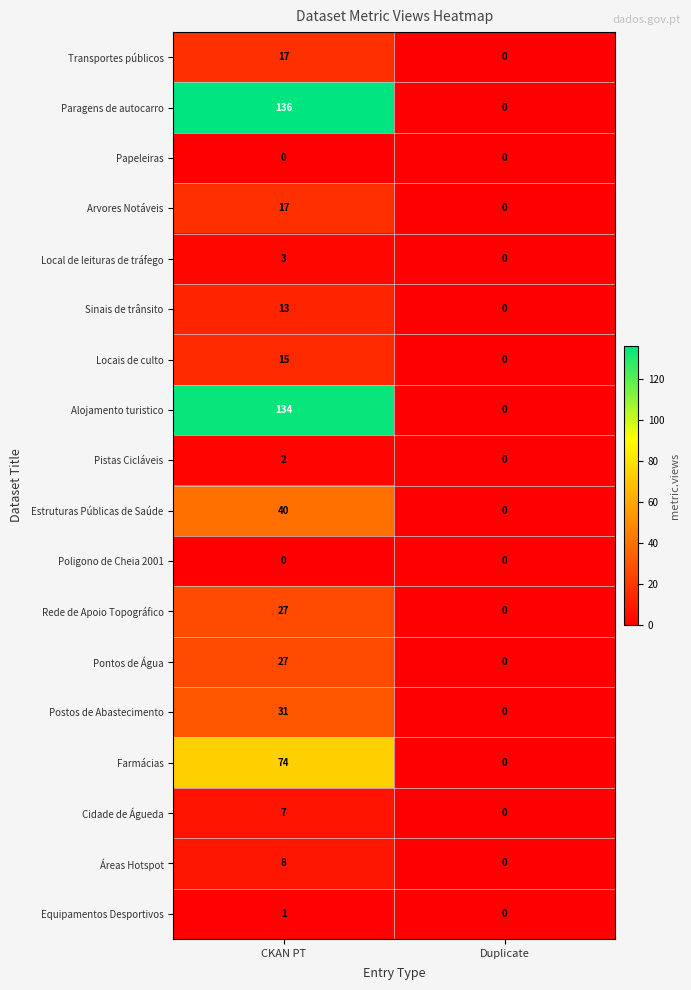

Which series has the largest total across all categories?

Paragens de autocarro